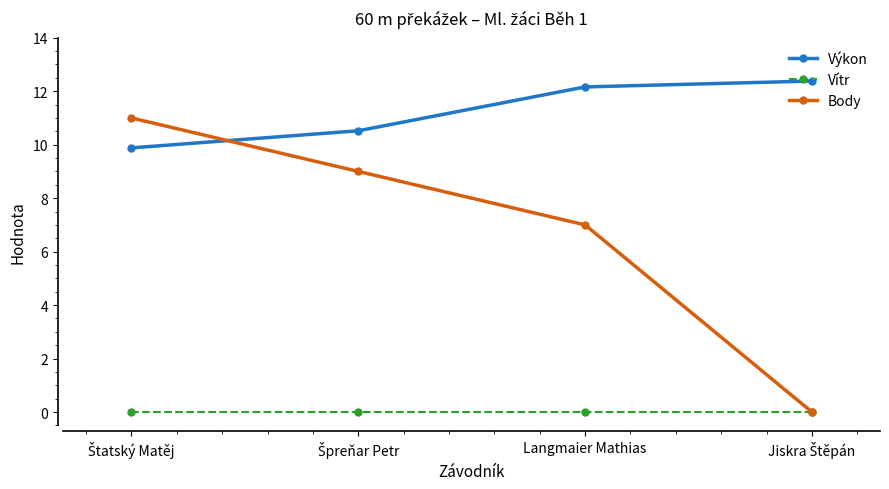

How many lines are shown in the chart?

3